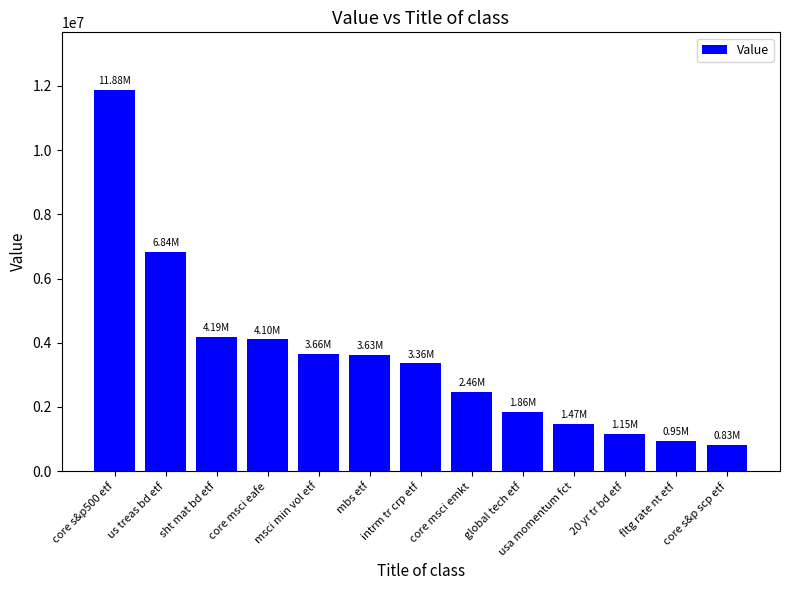

What is the difference between the maximum and second lowest values?

10936000